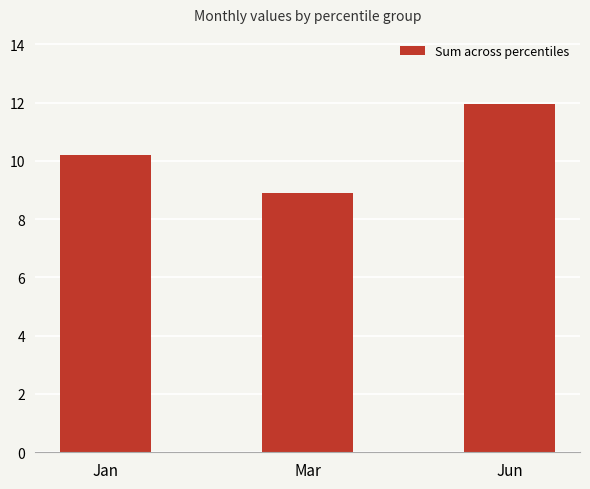

Count the values in the range 8 to 11.

2